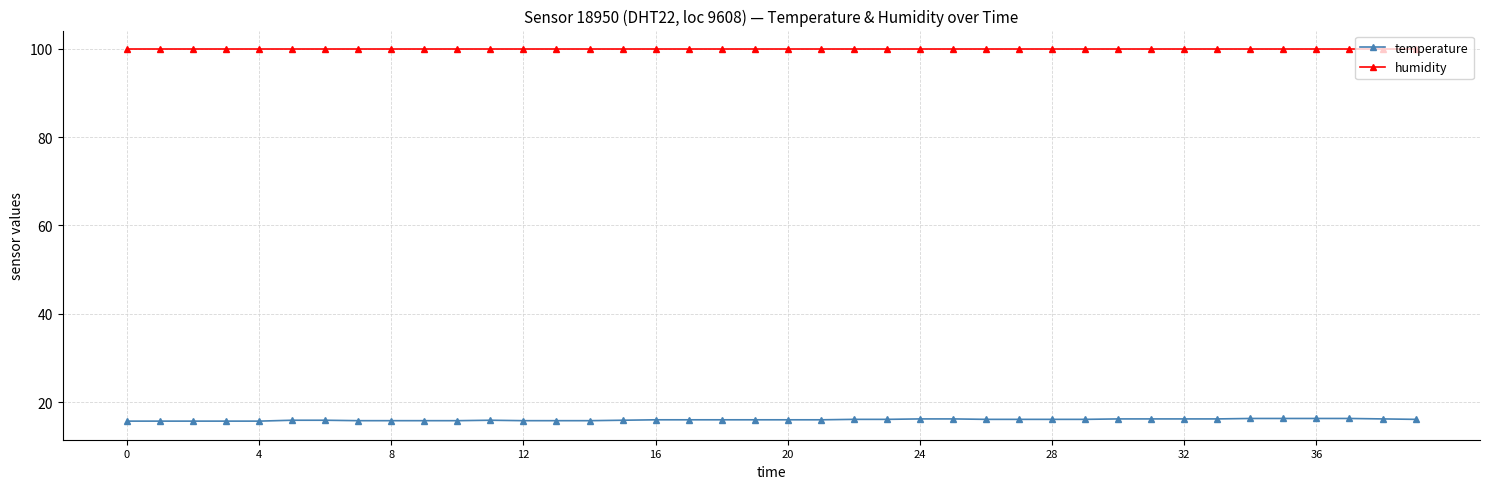

Which series has the largest range (max minus min)?

temperature